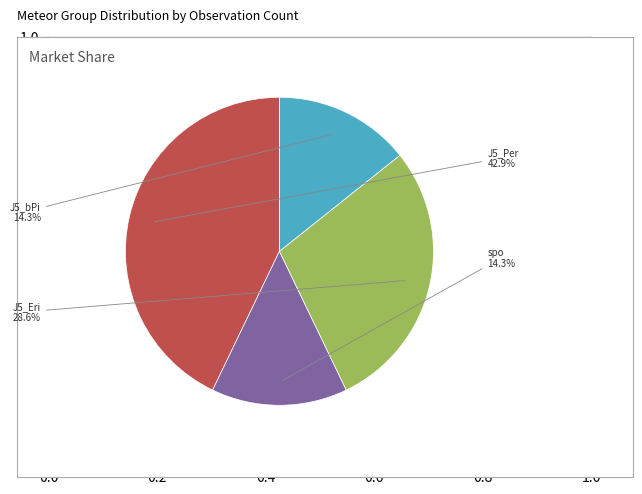

Does any single category account for the majority?

No